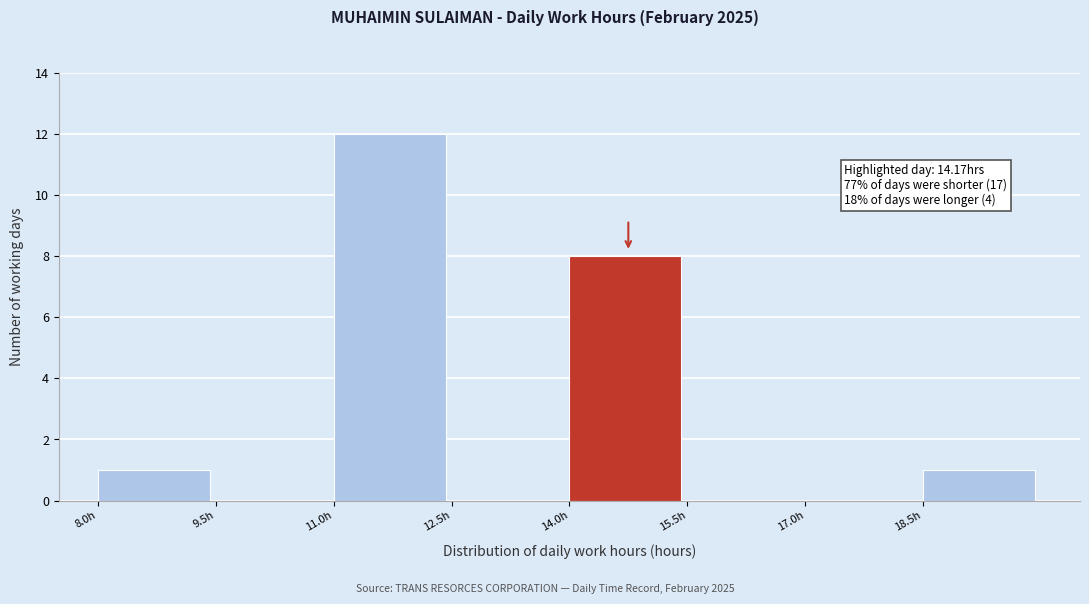

Which range on the x-axis has the tallest bar?

11.0 to 12.5